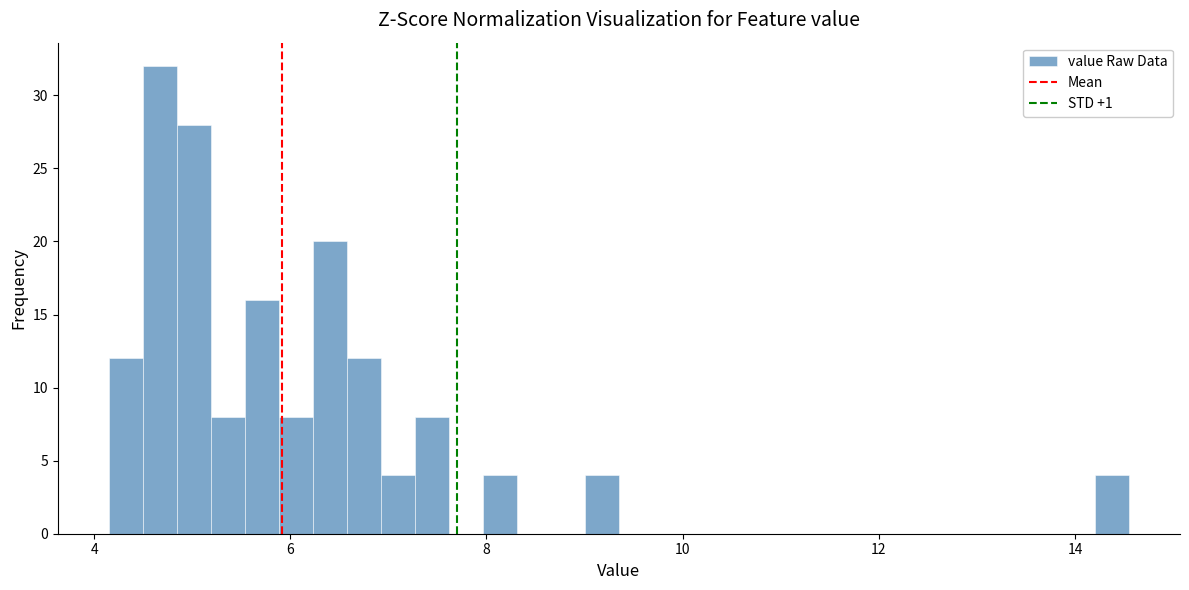

Around what value on the x-axis is the tallest bar? Give the approximate position of its centre, as read against the axis.

4.6